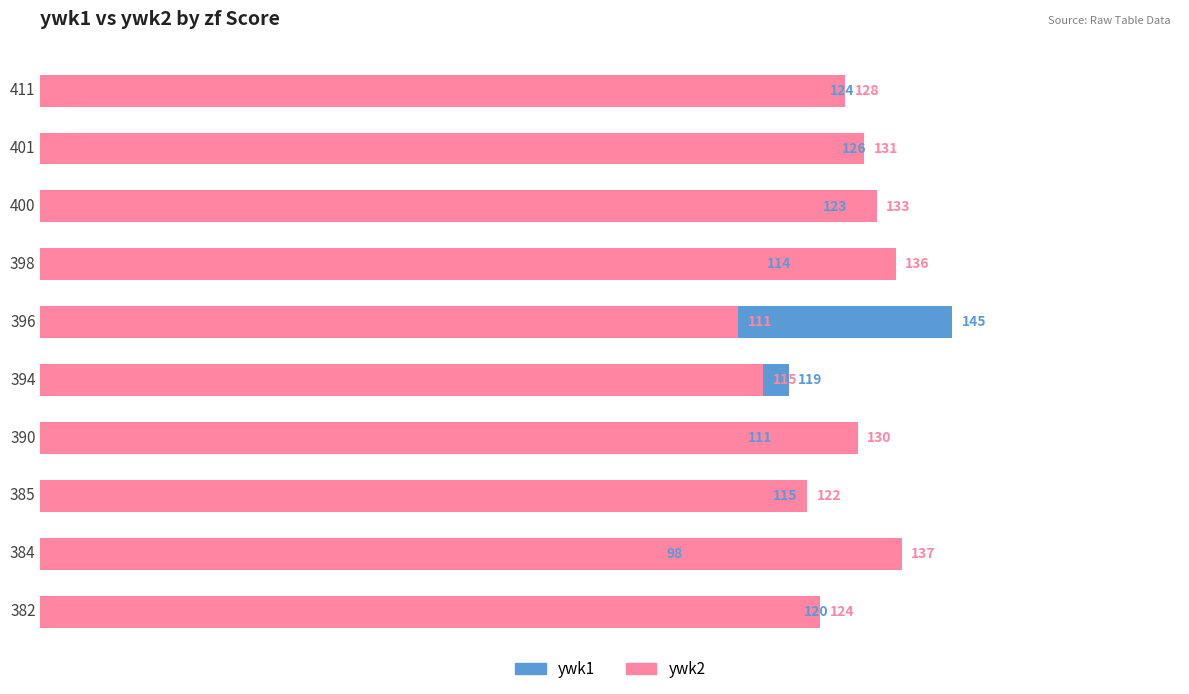

Which series changed the most between 390 and 385?

ywk2